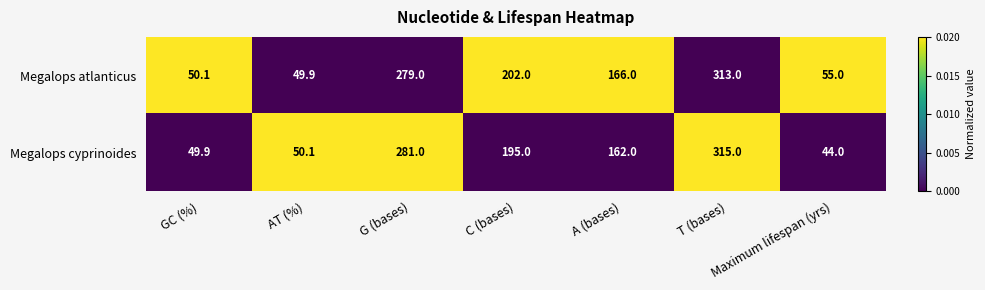

What is the average value of the Megalops atlanticus series?

159.3